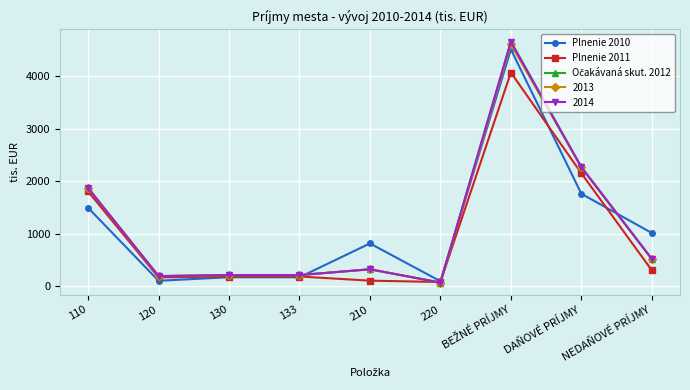

What is the difference between the highest and lowest values at NEDAŇOVÉ PRÍJMY?

710.7